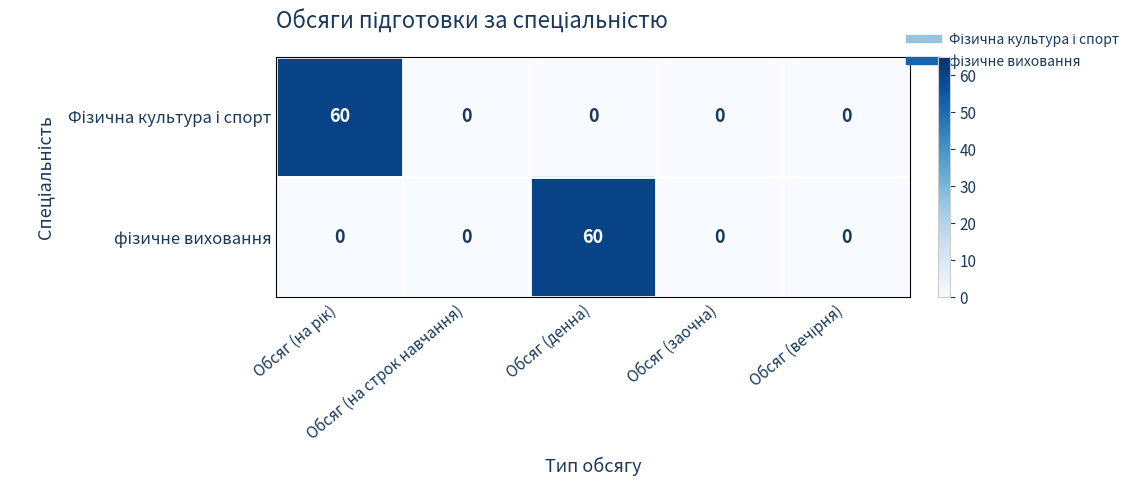

Which series has the largest total across all categories?

Фізична культура і спорт